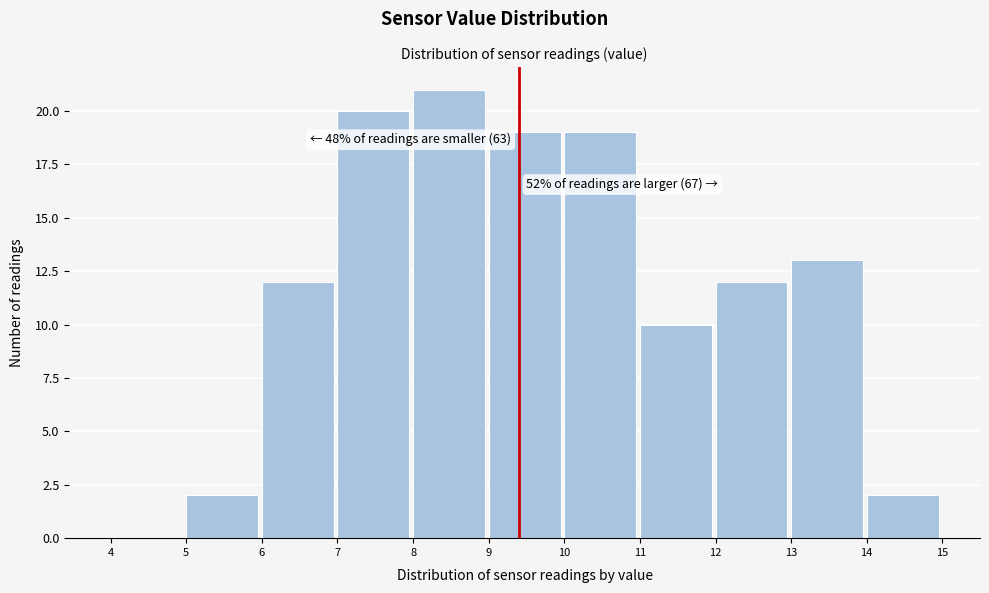

Which range on the x-axis has the tallest bar?

8 to 9